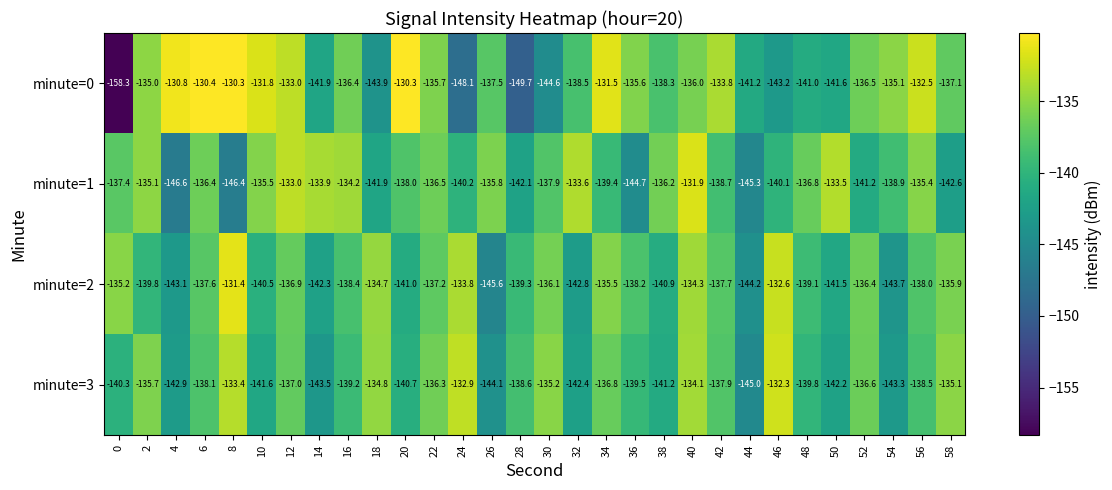

Between 26 and 34, which series saw the biggest shift?

minute=2